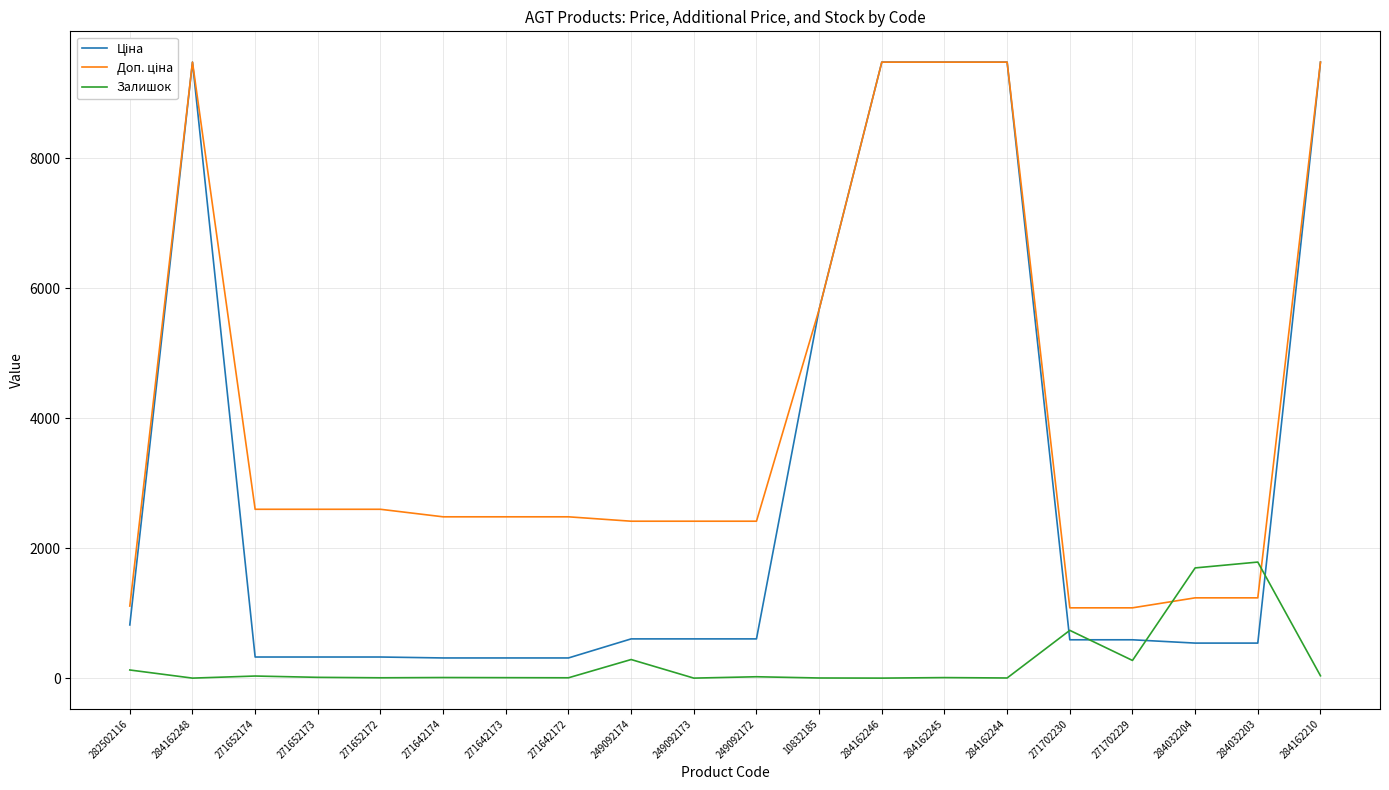

What is the difference between the highest and lowest values at 249092173?

2414.8